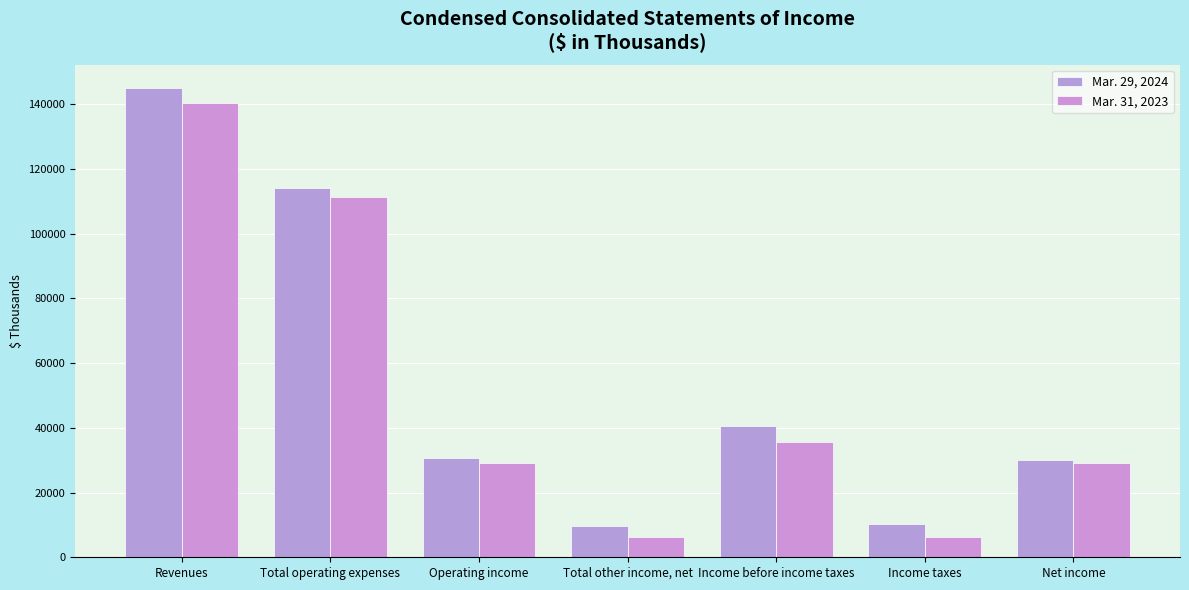

Is it true that Mar. 31, 2023 equals 63888 at Total operating expenses?

False